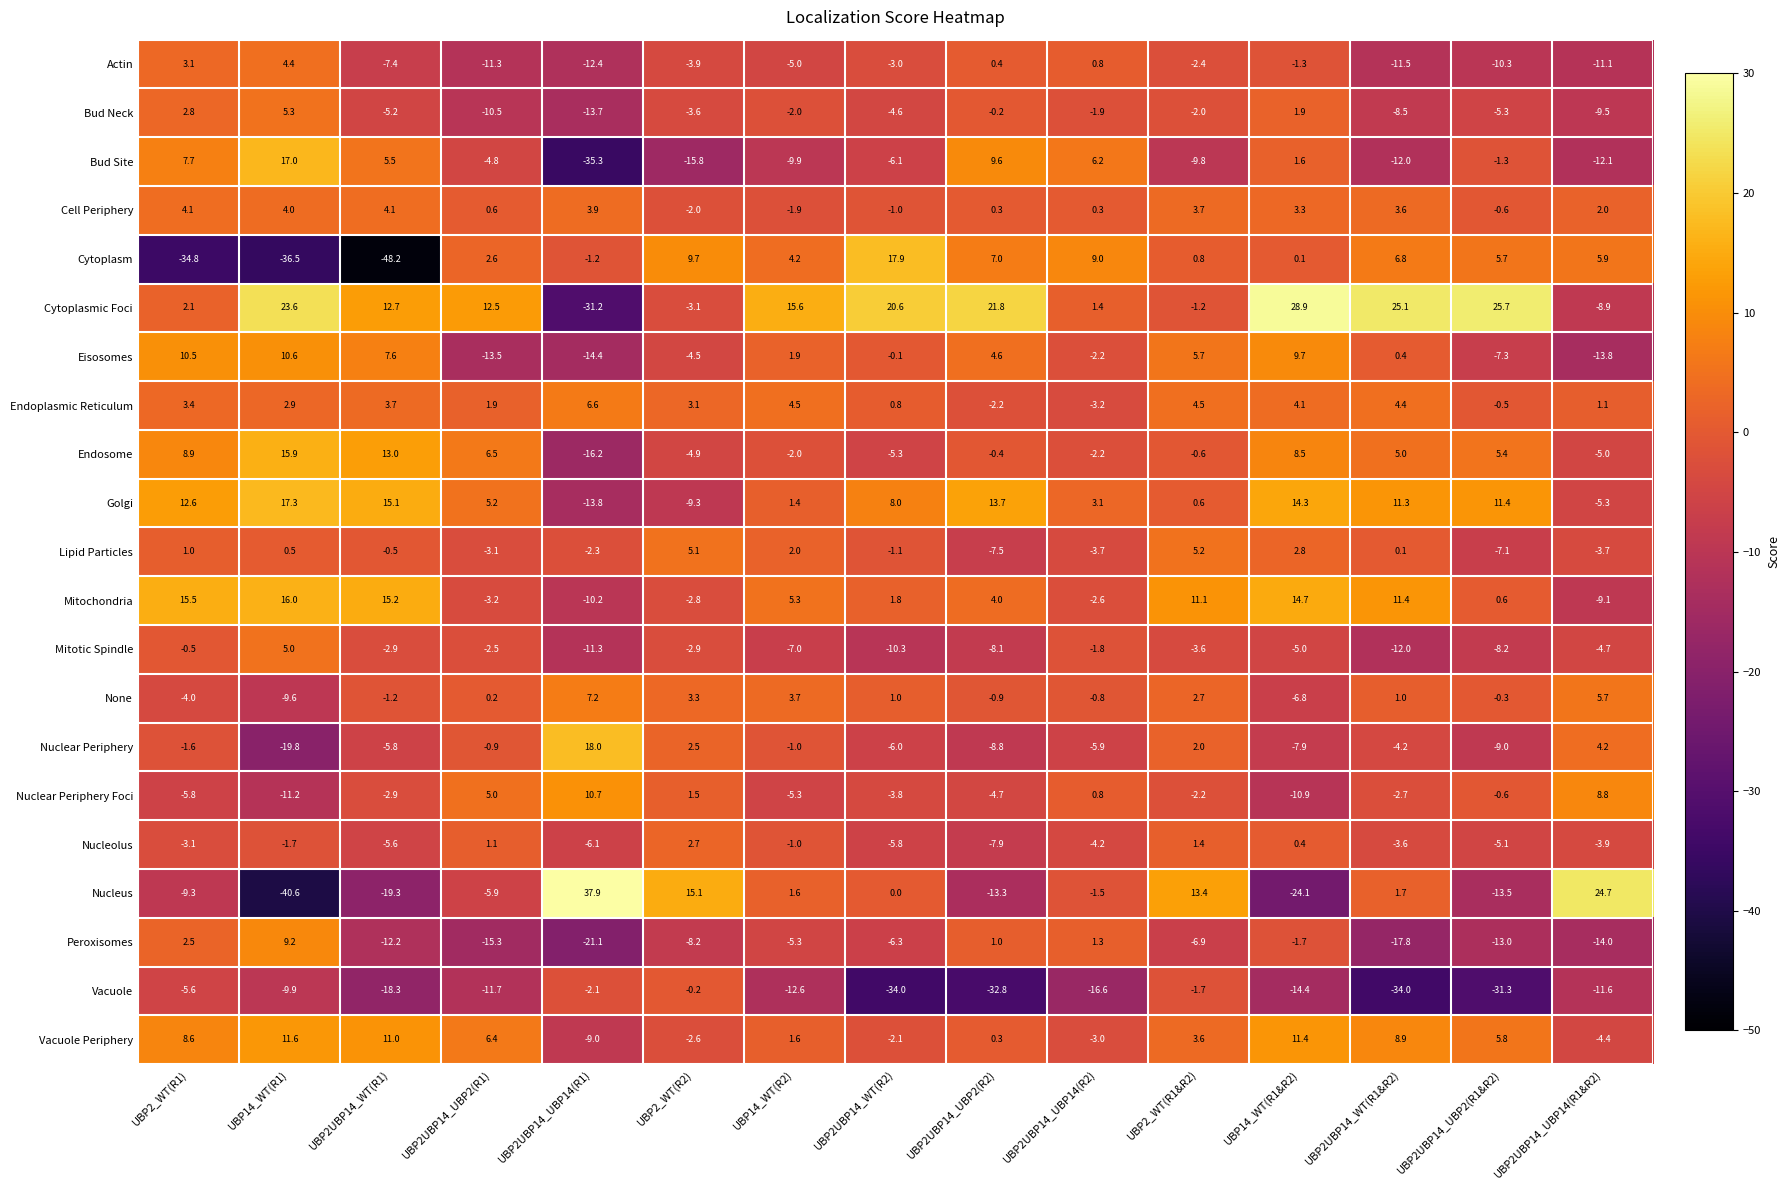

List the series in order of their peak value, highest first.

Nucleus, Cytoplasmic Foci, Nuclear Periphery, Cytoplasm, Golgi, Bud Site, Mitochondria, Endosome, Vacuole Periphery, Nuclear Periphery Foci, Eisosomes, Peroxisomes, None, Endoplasmic Reticulum, Bud Neck, Lipid Particles, Mitotic Spindle, Actin, Cell Periphery, Nucleolus, Vacuole